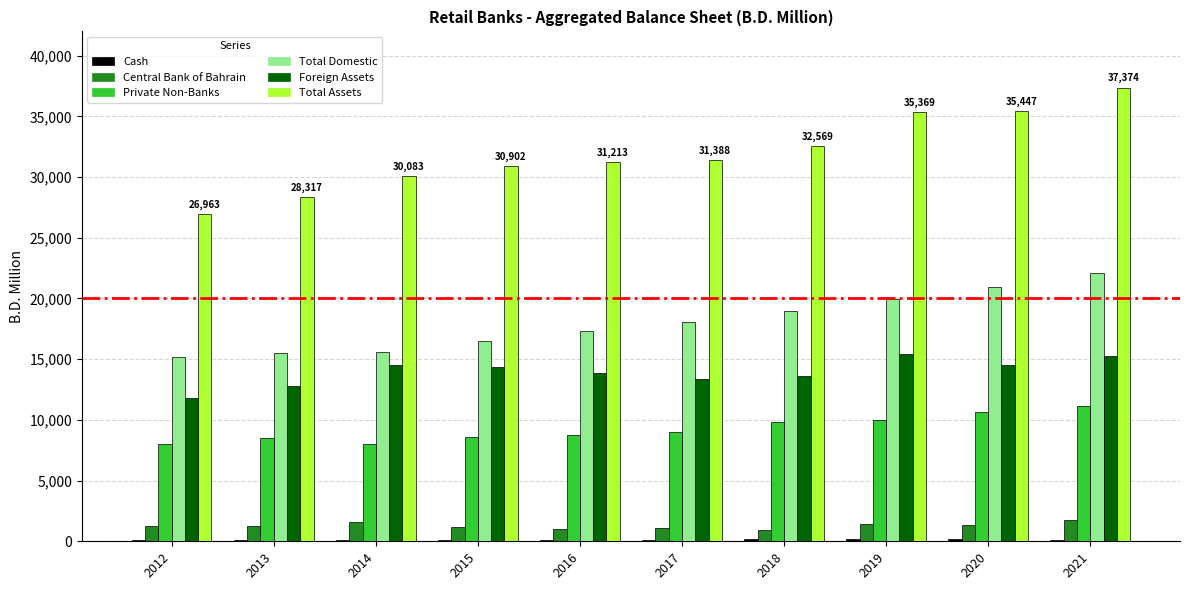

At which category does the chart reach its peak across all series?

2021